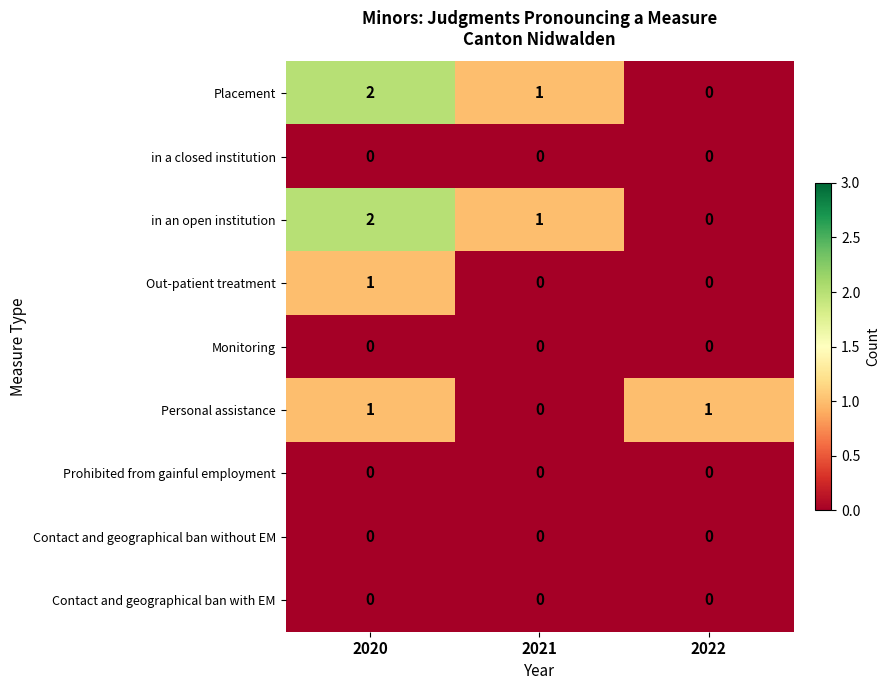

The value of Prohibited from gainful employment at 2022 is 0. True or false?

True